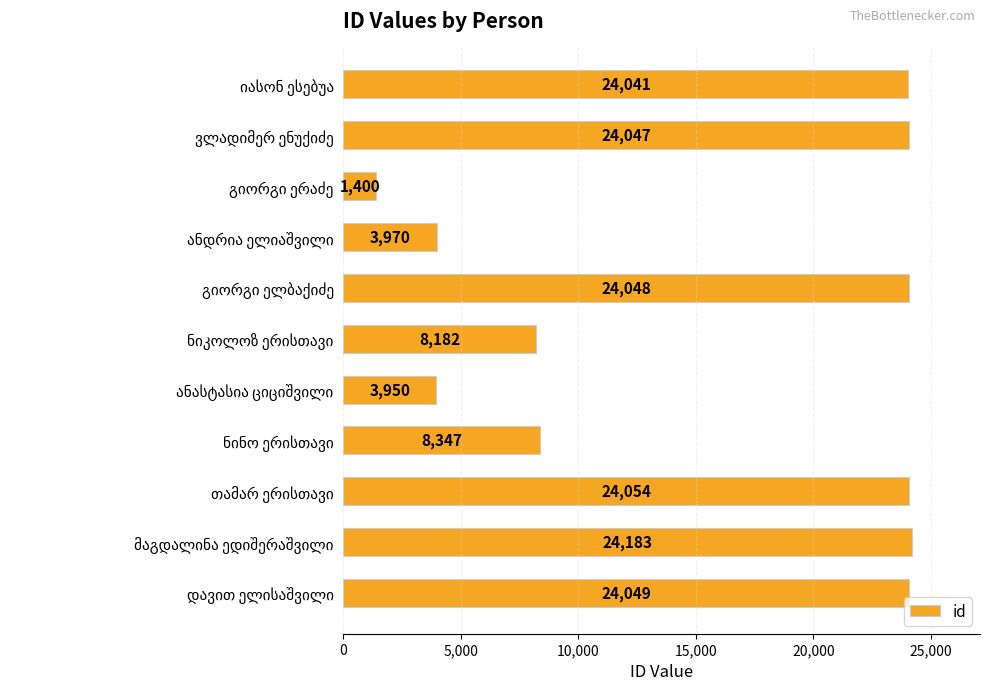

How many distinct data groups are displayed?

1